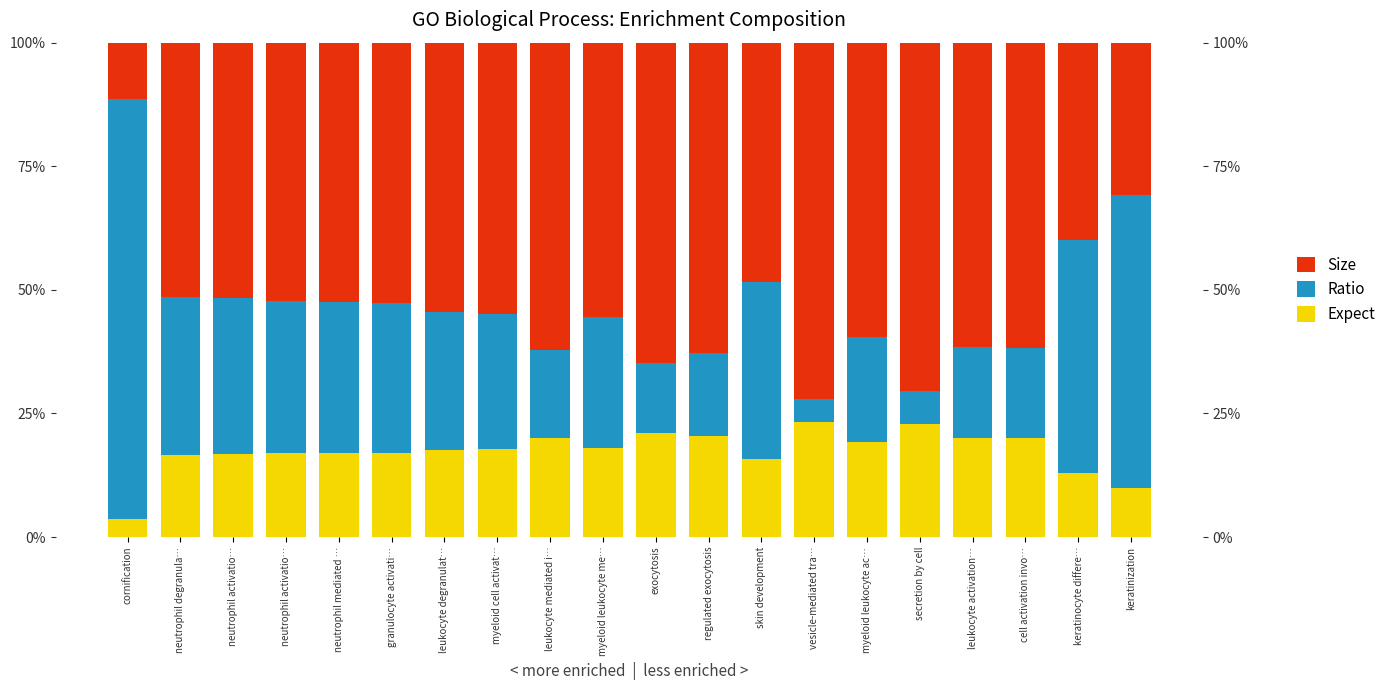

How many data points in Size are above 54?

11